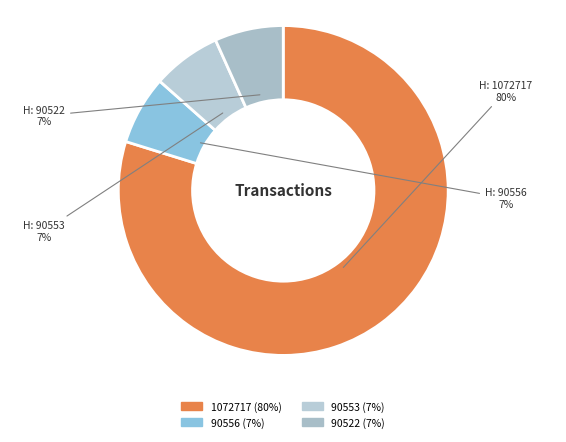

True or false: 90553 accounts for 7% of the total.

True